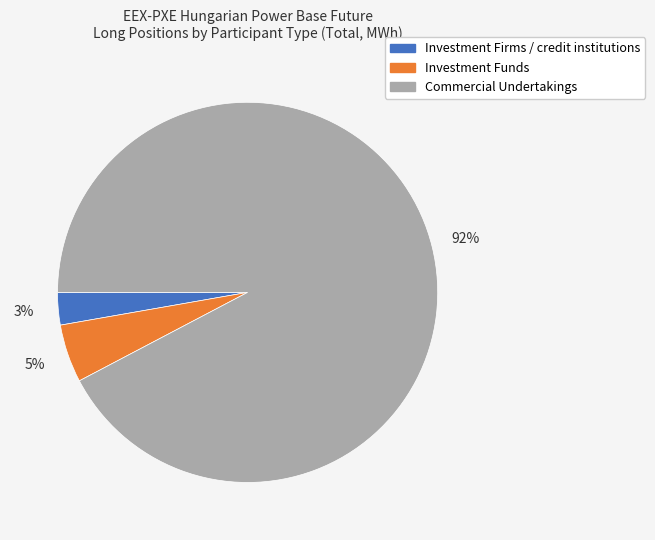

Does any single category account for the majority?

Yes